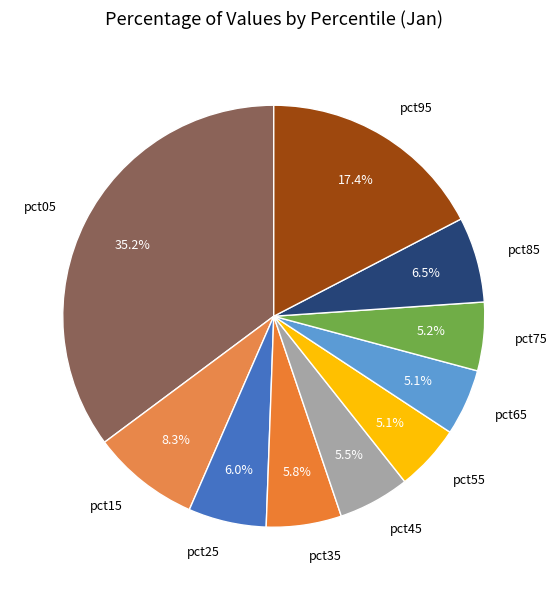

Between pct35 and pct95, which is larger?

pct95